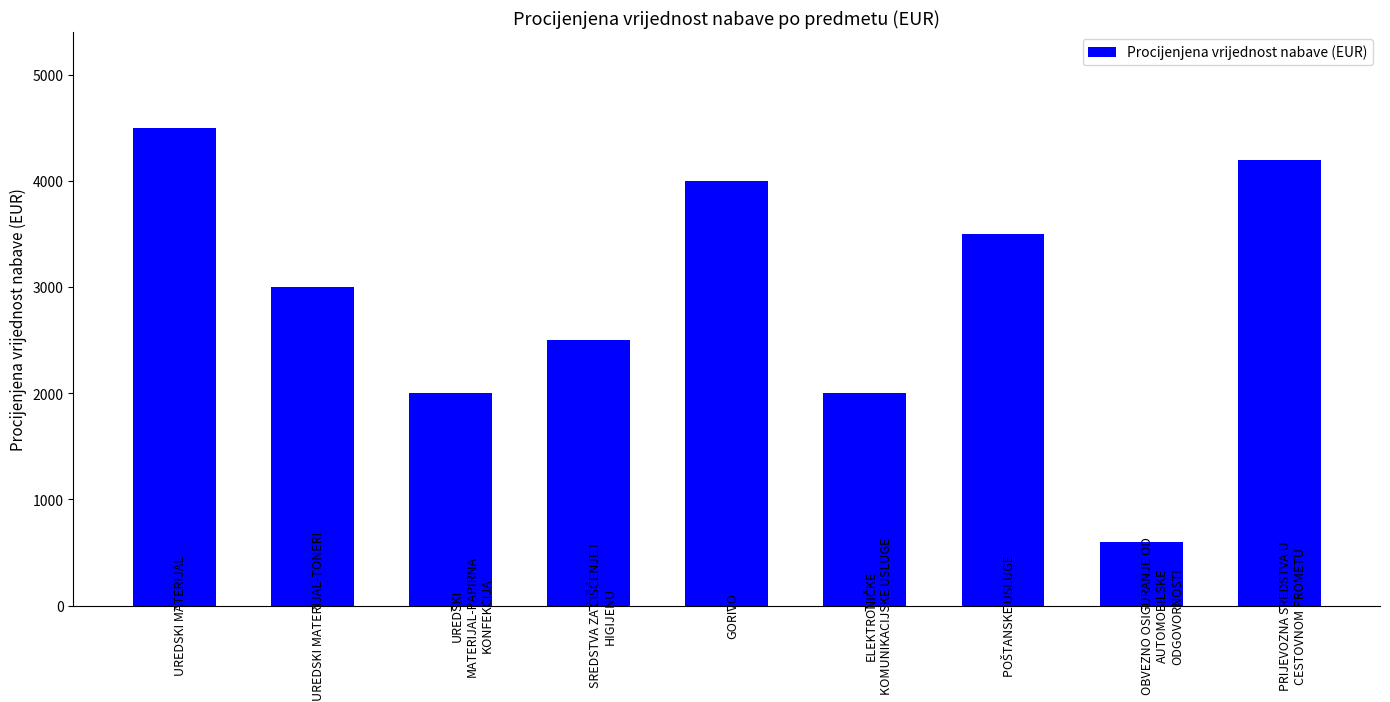

What is the ratio of the value at GORIVO to the value at UREDSKI MATERIJAL-PAPIRNA KONFEKCIJA?

2.0